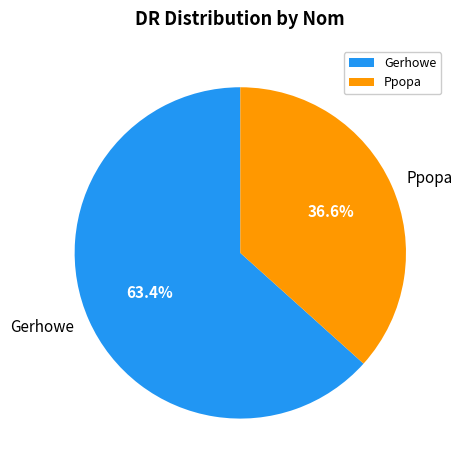

Which slice is the largest?

Gerhowe